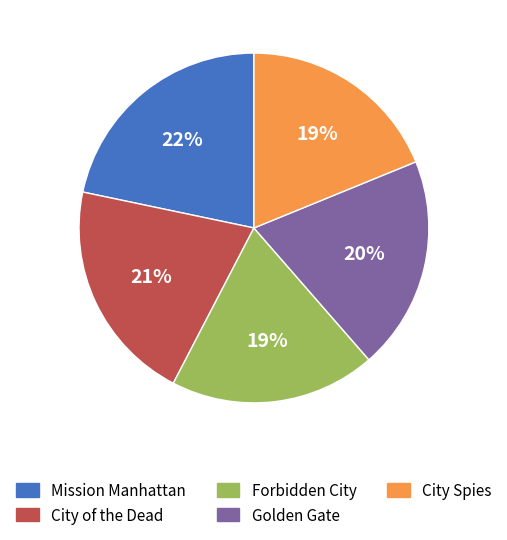

To the nearest percent, what is the difference between the largest and smallest slice percentages?

3%